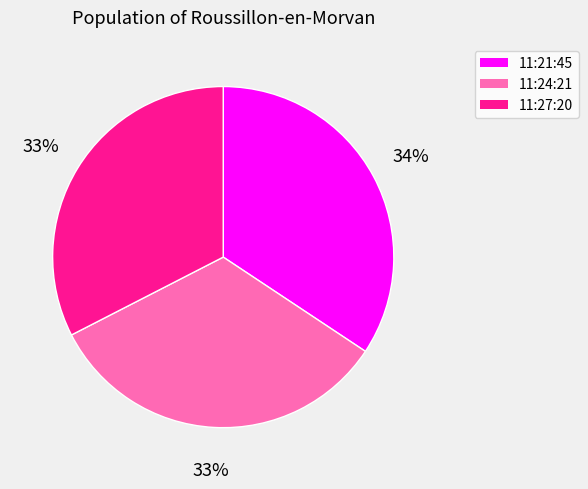

How many segments does this pie chart have?

3